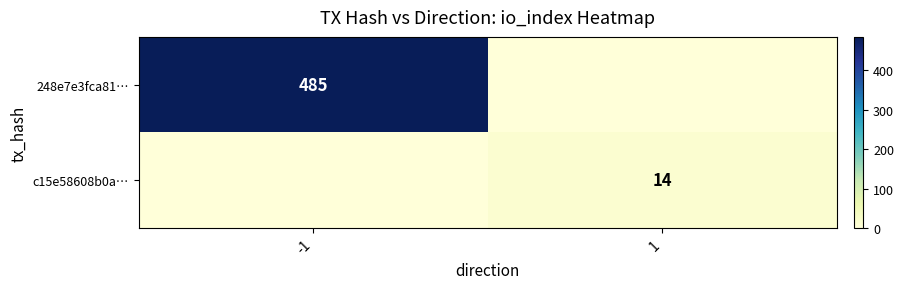

Count the number of data series in this chart.

2